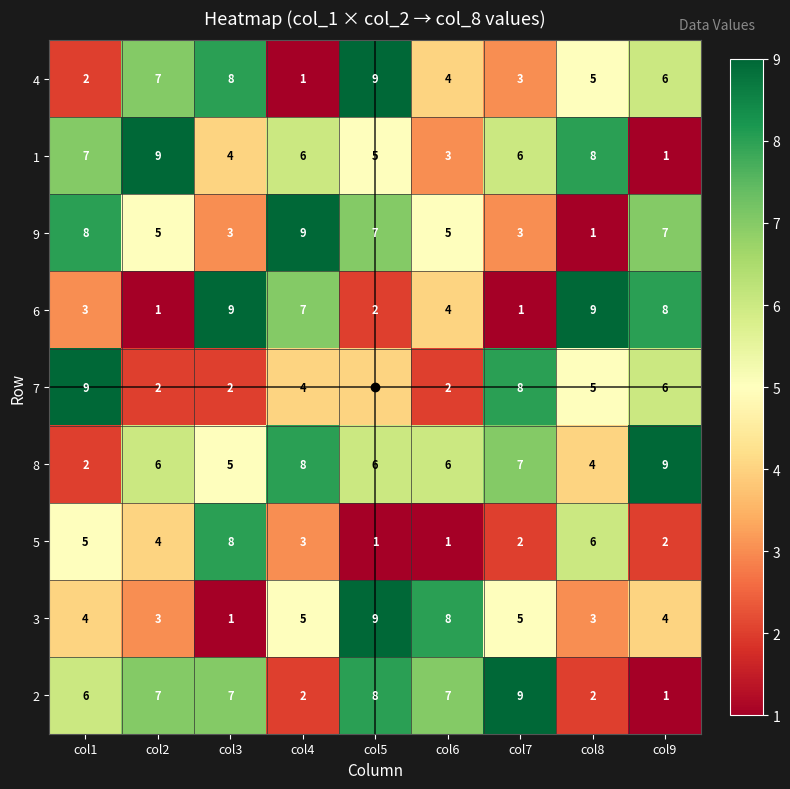

Which series has the largest total across all categories?

8